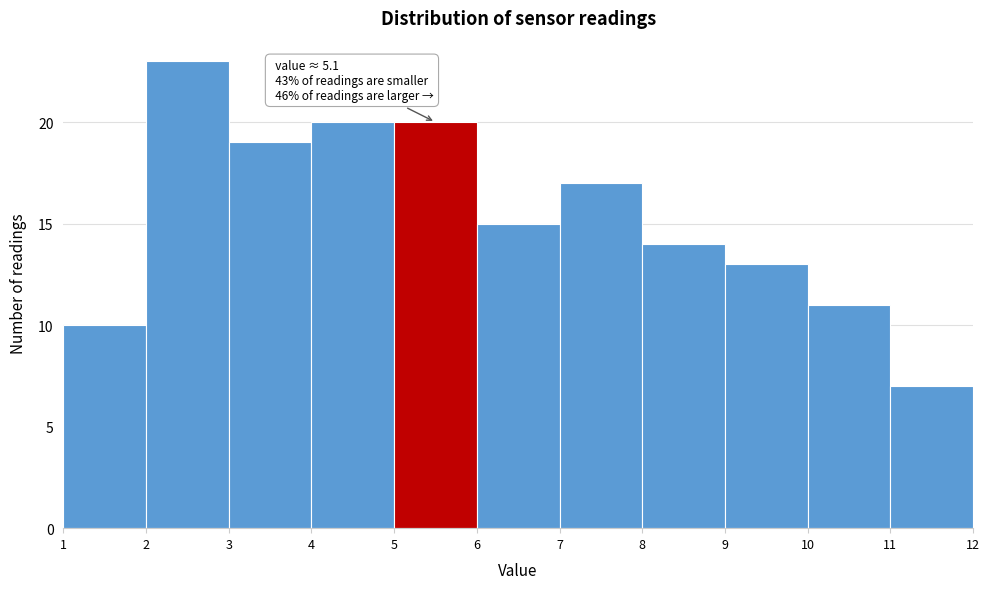

Which range on the x-axis has the tallest bar?

2 to 3